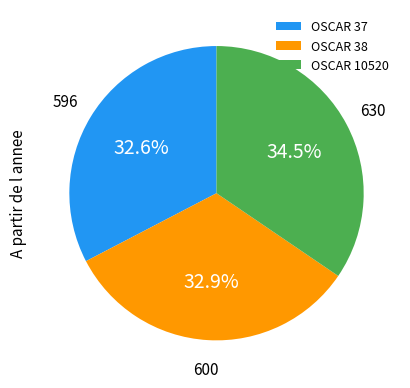

What portion of the pie excludes OSCAR 37?

67.4%